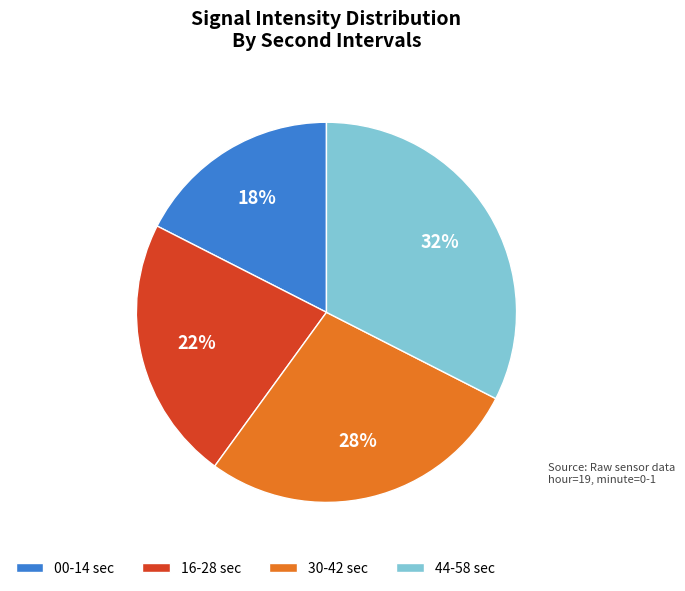

To the nearest percent, what is the average slice percentage?

25%